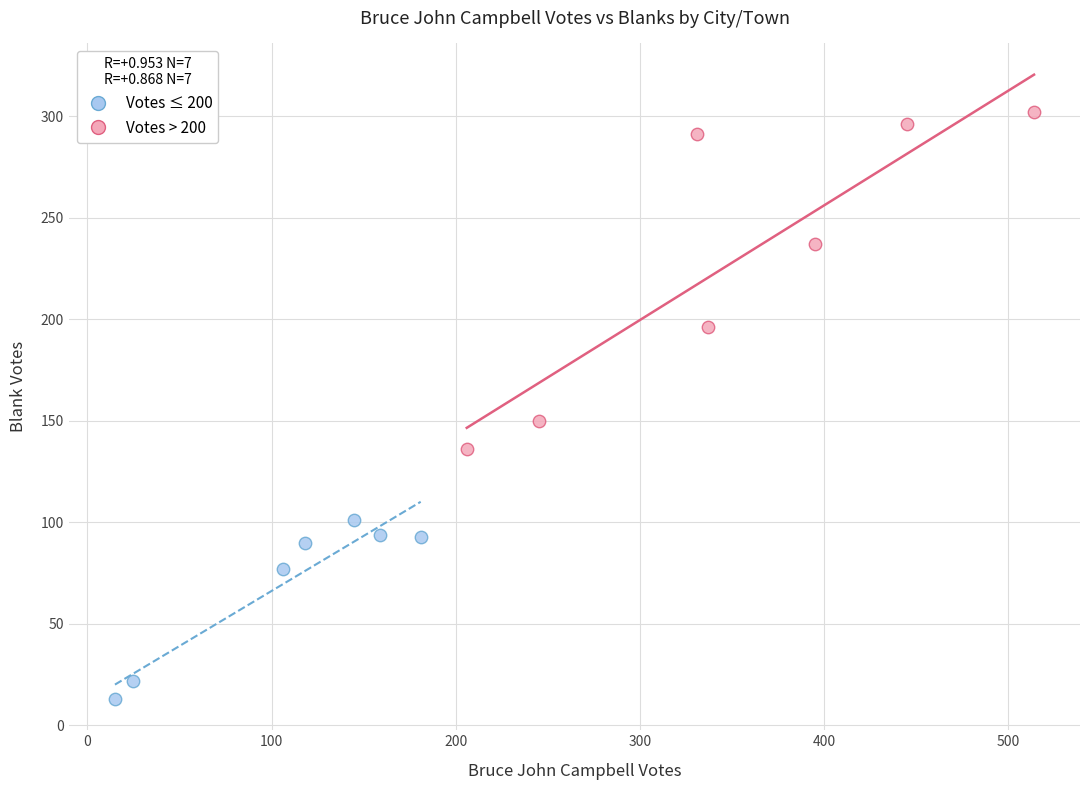

Which series contains the highest Y value?

Votes > 200